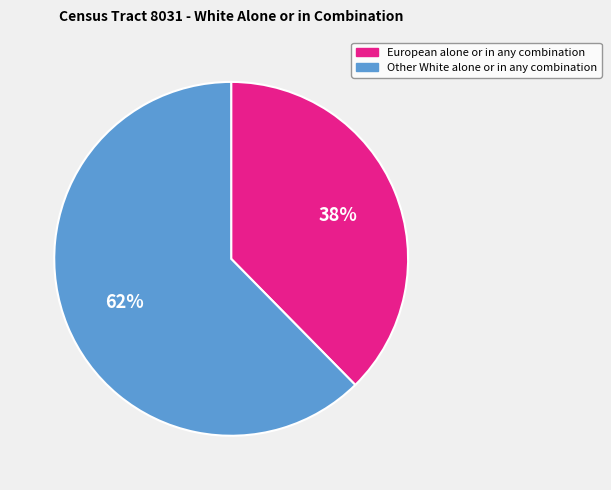

Is there a majority slice in this chart?

Yes